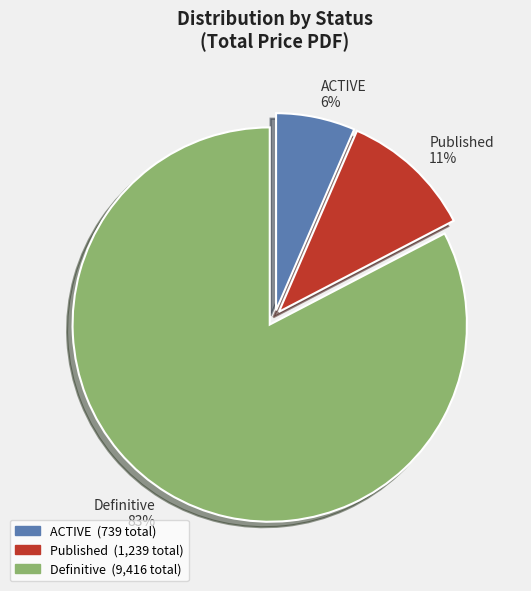

Count the number of slices in the pie.

3